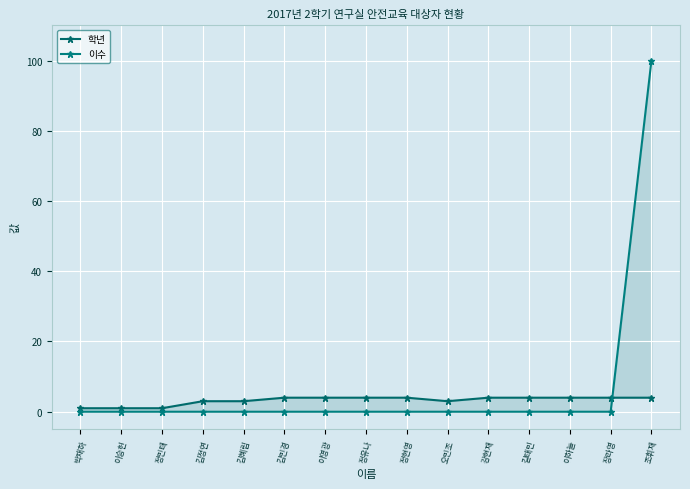

Reading left to right, transcribe all the data shown in this chart.

학년: 박재하=1	이승헌=1	정민태=1	김정연=3	김혜림=3	김민경=4	이영광=4	정유나=4	정현영=4	오민조=3	강현재=4	길태민=4	이하늘=4	장라영=4	조휘재=4
이수: 박재하=0	이승헌=0	정민태=0	김정연=0	김혜림=0	김민경=0	이영광=0	정유나=0	정현영=0	오민조=0	강현재=0	길태민=0	이하늘=0	장라영=0	조휘재=100